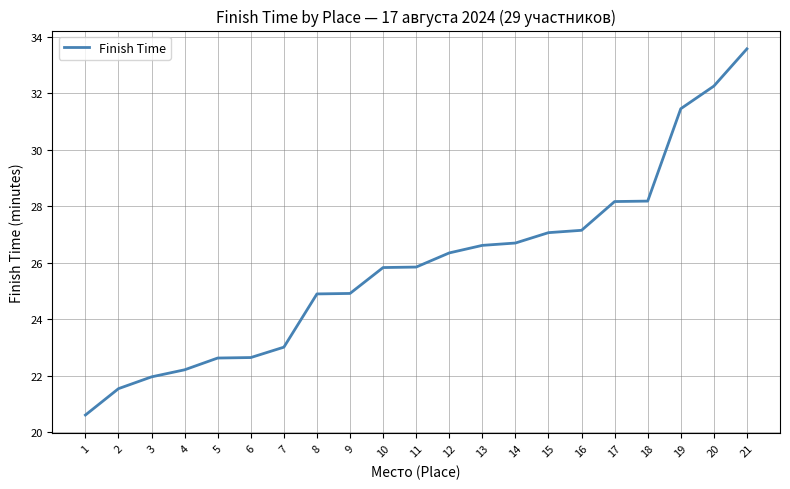

What is the change in value from 8 to 18?

+3.3